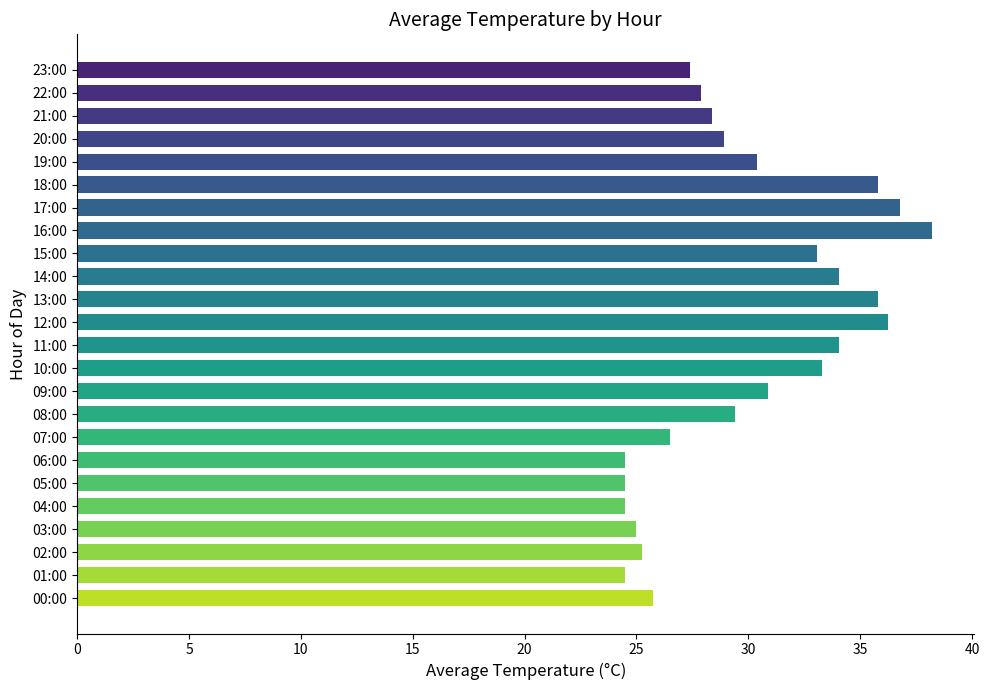

The chart shows a value of 21.0 at 15:00. True or false?

False